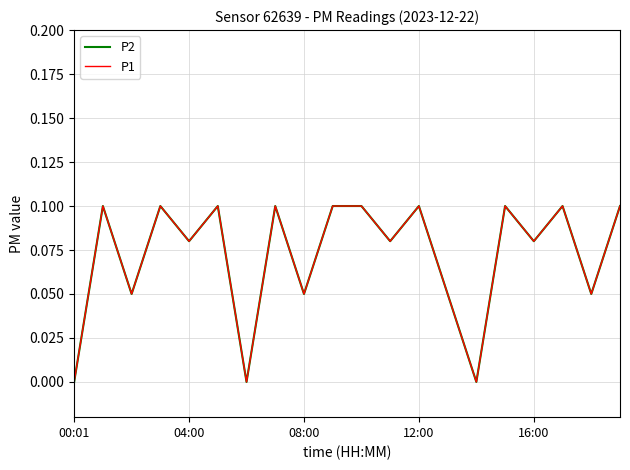

Rank the series by their maximum value, from highest to lowest.

P2, P1